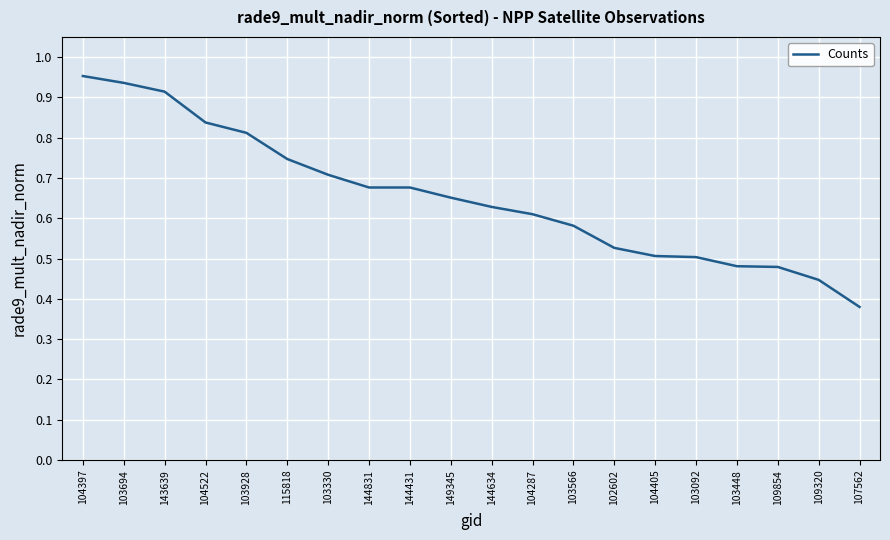

What is the change in value from 104397 to 104405?

-0.4